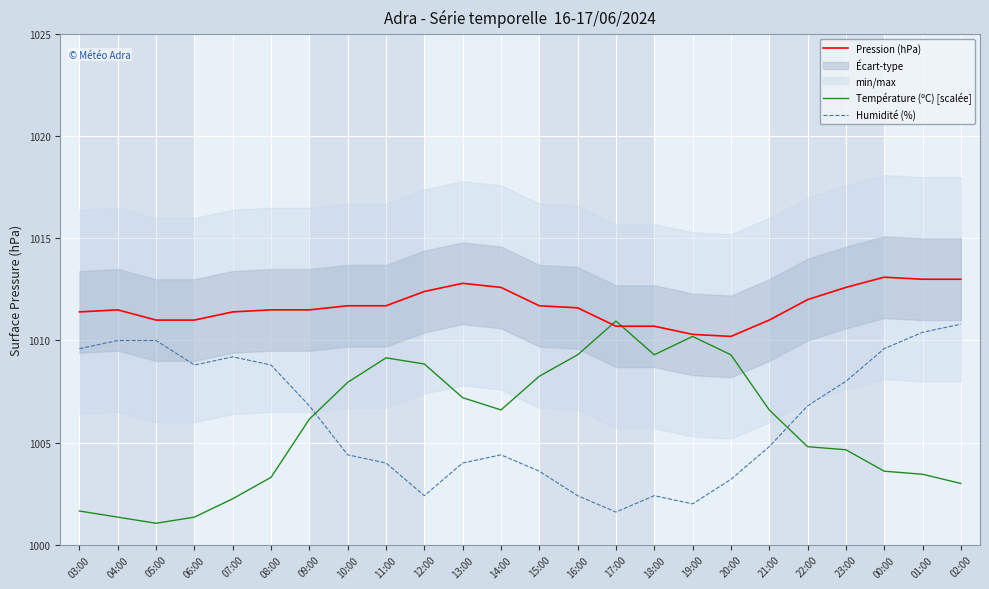

Which category has the lowest value in the Pression (hPa) series?

20:00